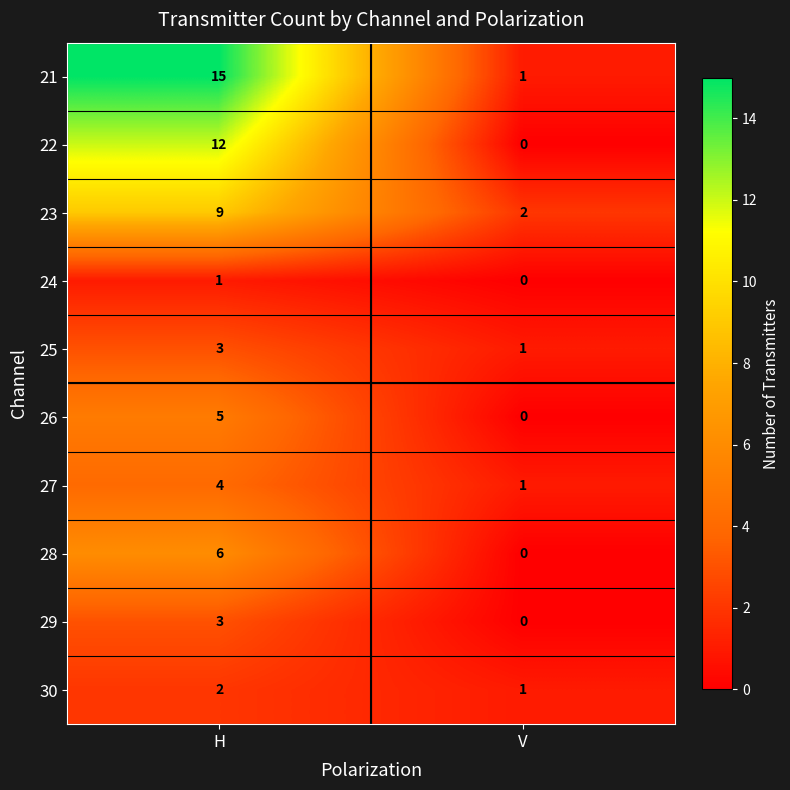

What is the average value of the 22 series?

6